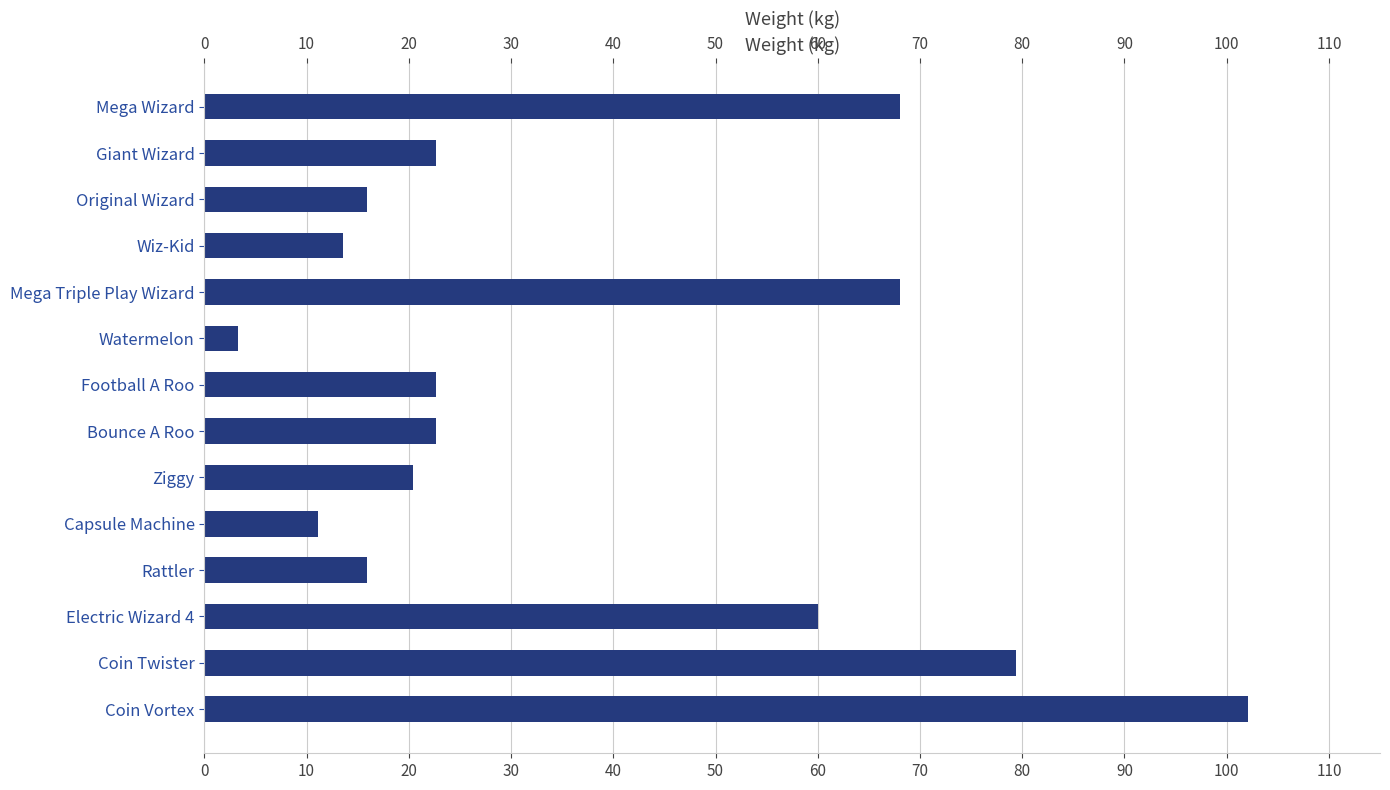

Approximately how many times larger is the value at Mega Triple Play Wizard compared to Watermelon?

20.6